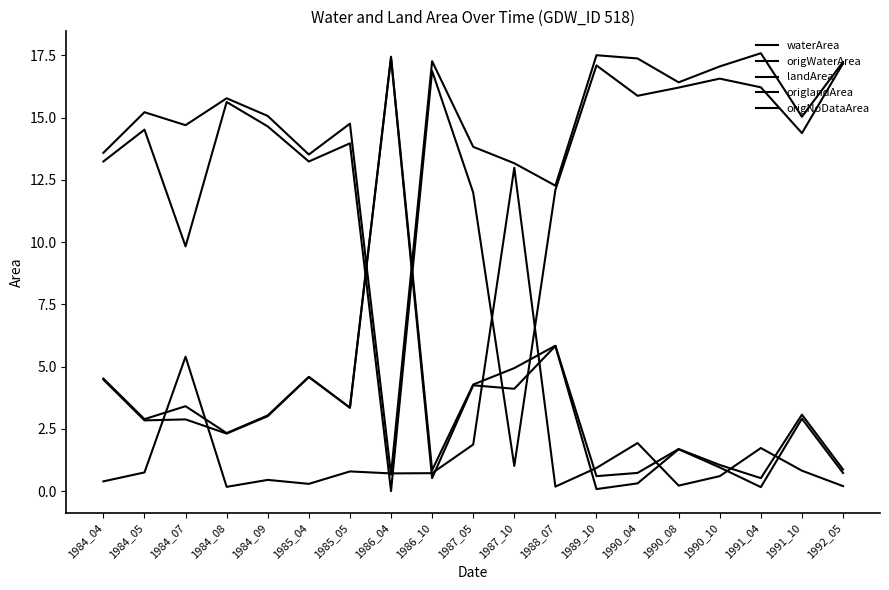

Between which two adjacent categories do origlandArea and waterArea first intersect?

1985_05 and 1986_04